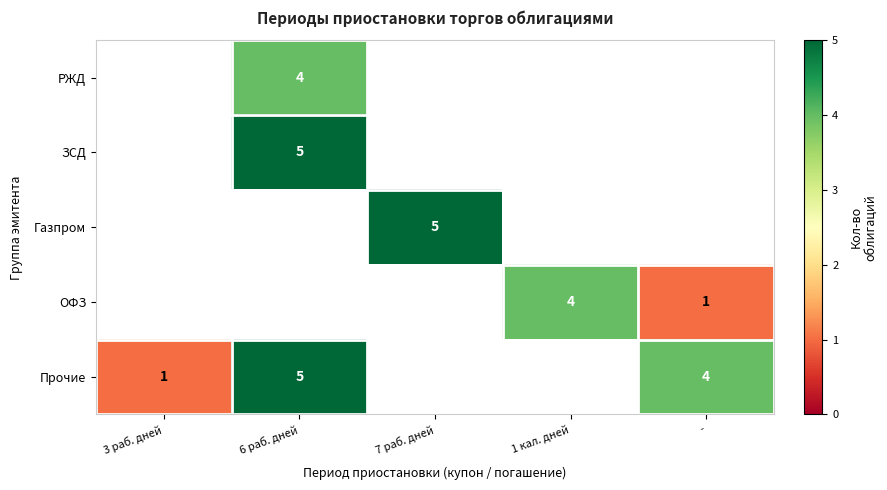

Between 7 раб. дней and -, which is larger?

-